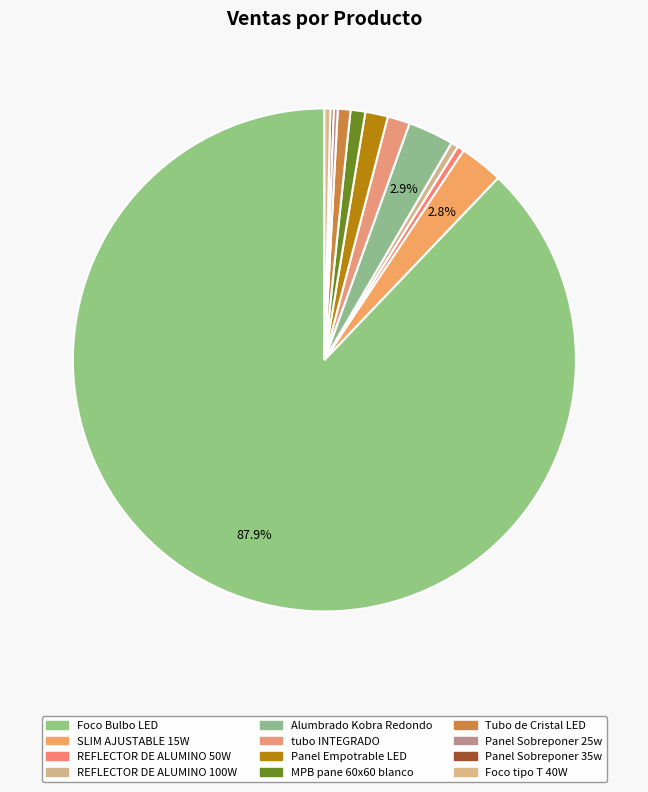

Does Foco Bulbo LED represent more than half of the total?

Yes